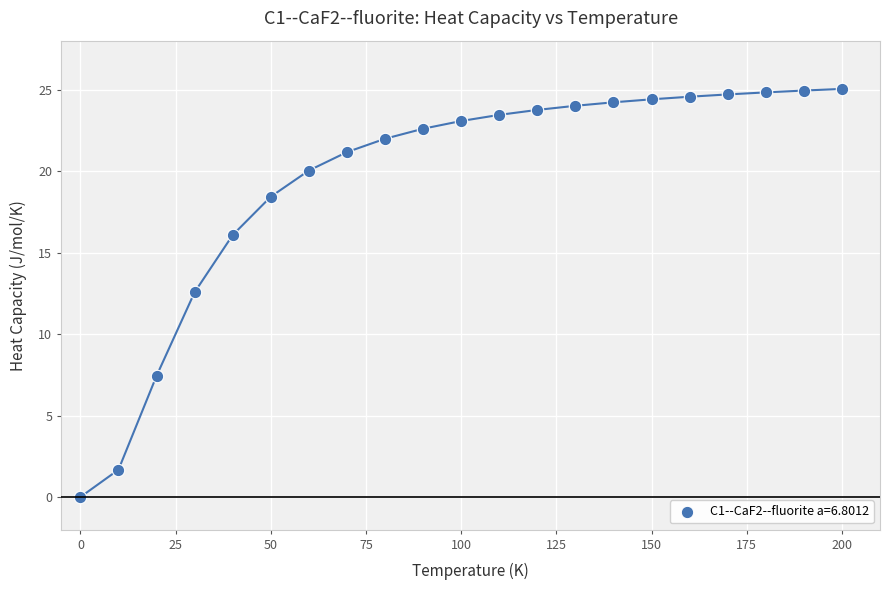

What is the range of Y values (max minus min)?

25.0